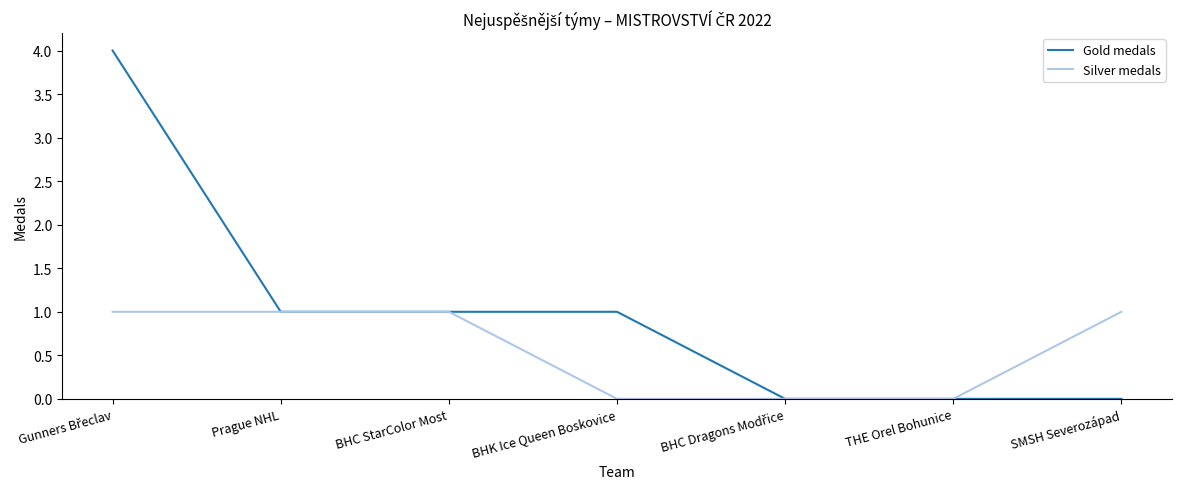

Which series has the largest total across all categories?

Gold medals